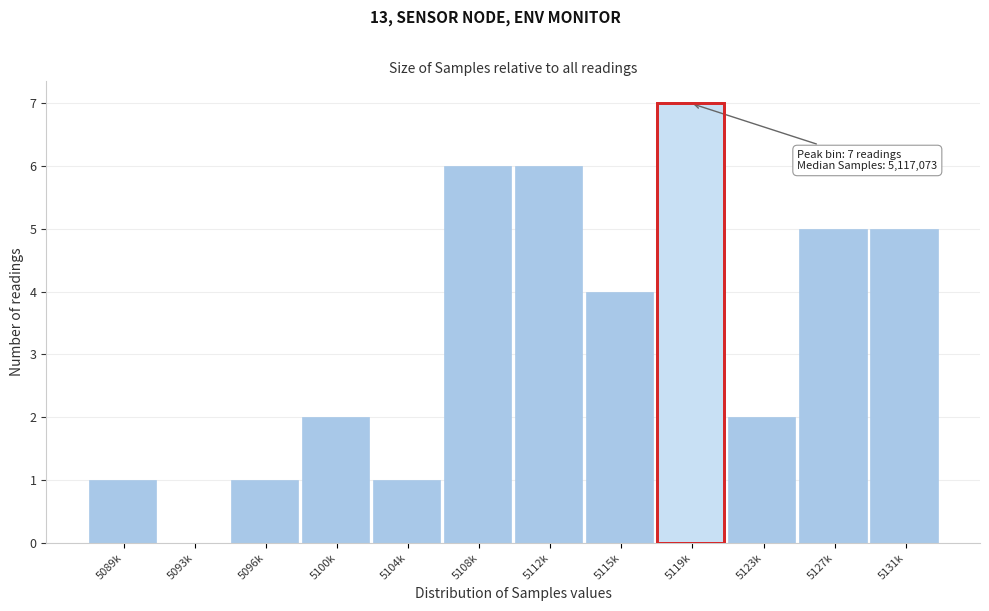

Reading left to right, list all the values displayed in this chart.

5089k=1	5093k=0	5096k=1	5100k=2	5104k=1	5108k=6	5112k=6	5115k=4	5119k=7	5123k=2	5127k=5	5131k=5